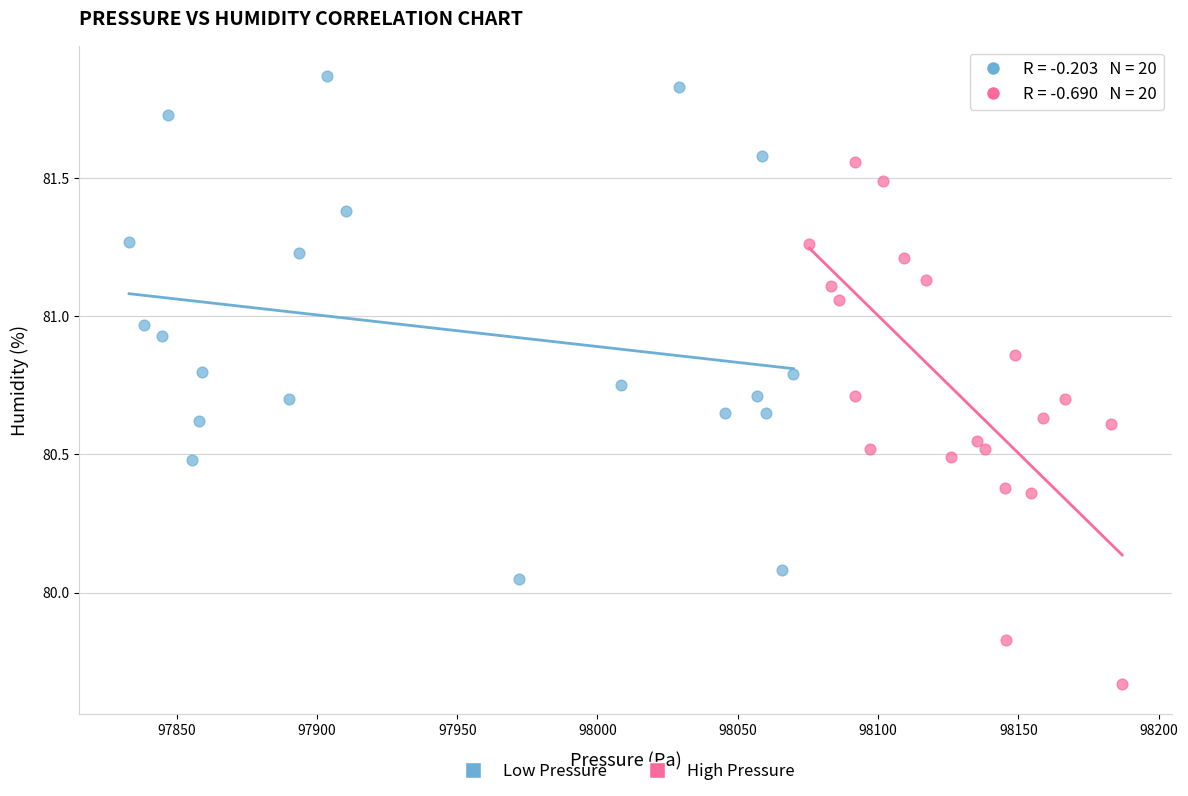

Which series reaches the maximum Y coordinate?

Low Pressure